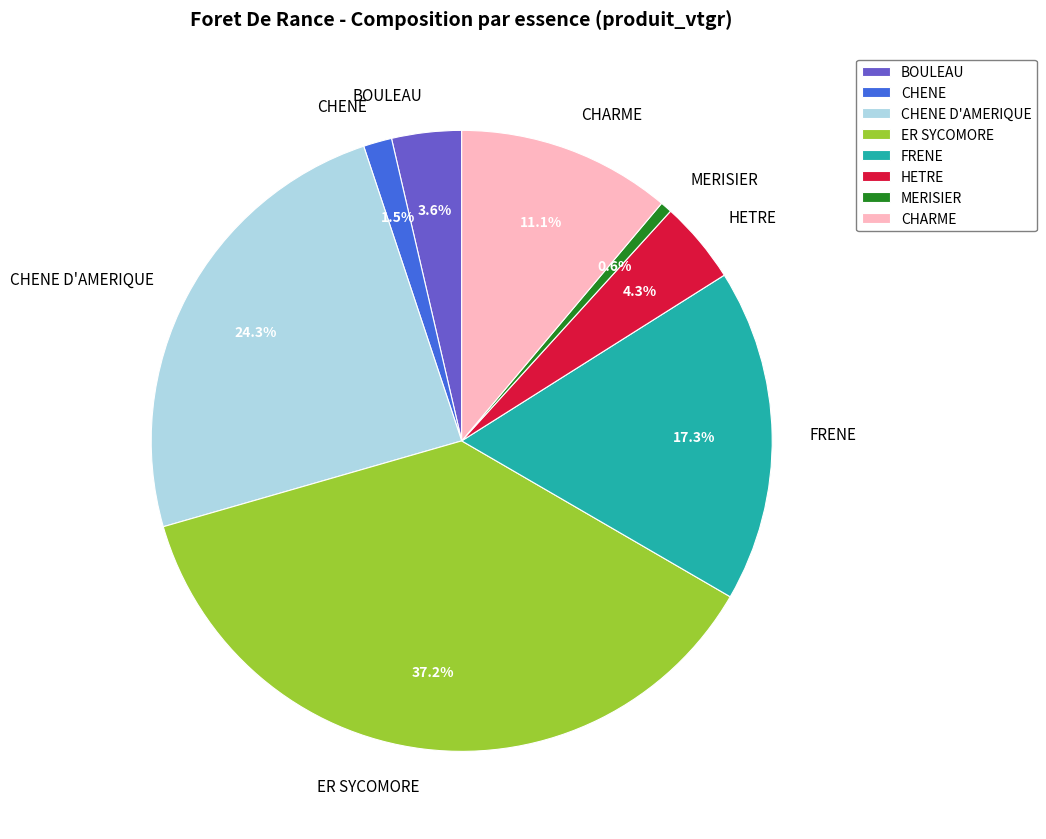

Count the number of slices in the pie.

8